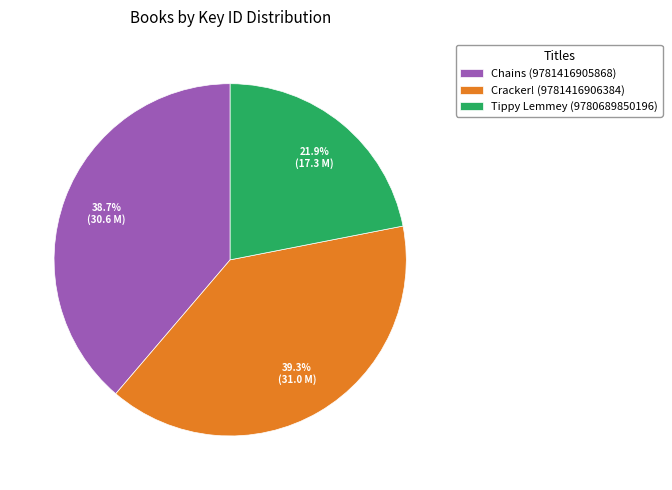

Between Chains (9781416905868) and Cracker! (9781416906384), which is larger?

Cracker! (9781416906384)